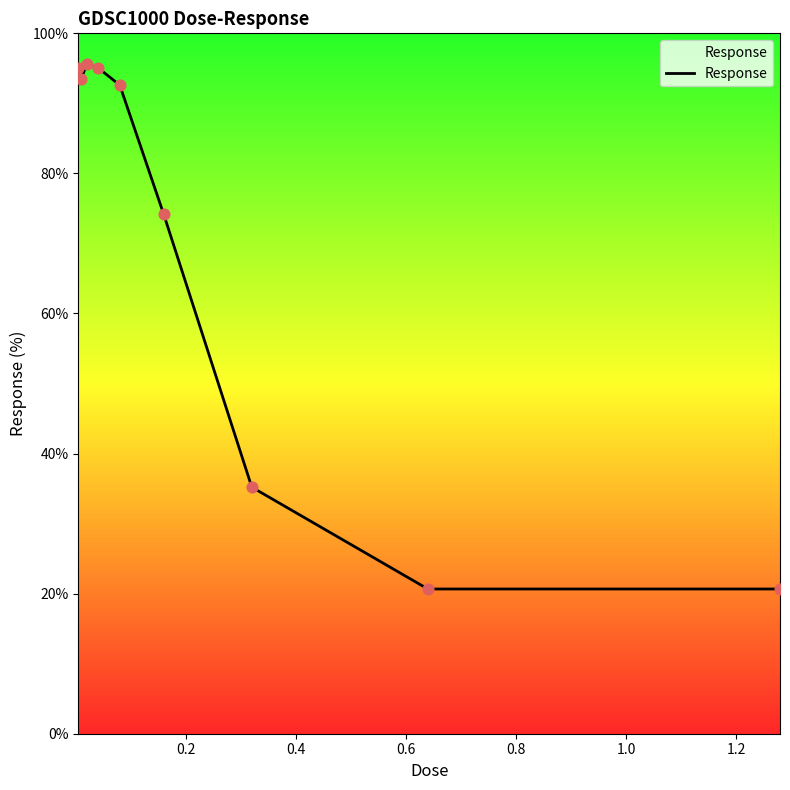

What is the difference between the maximum and minimum values?

74.9